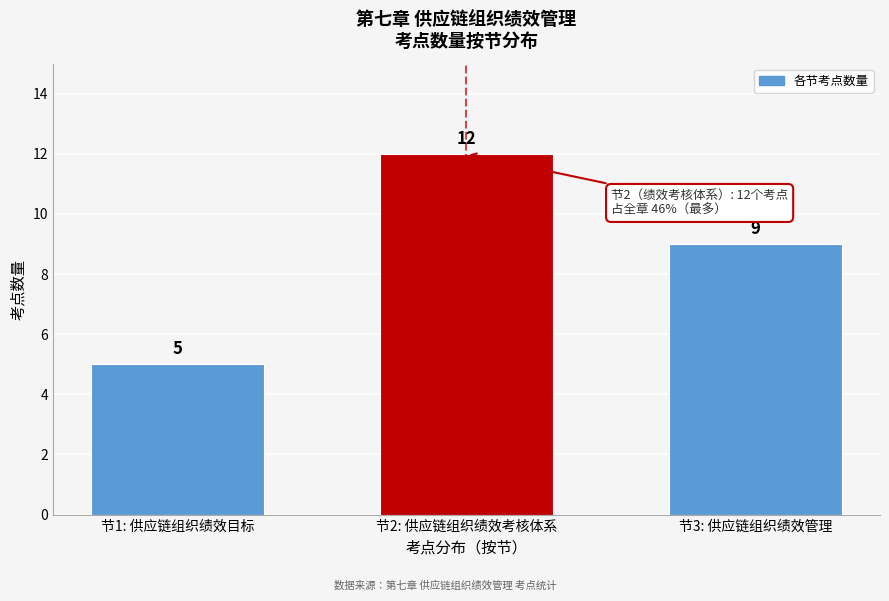

Reading left to right, transcribe all the data shown in this chart.

5	12	9